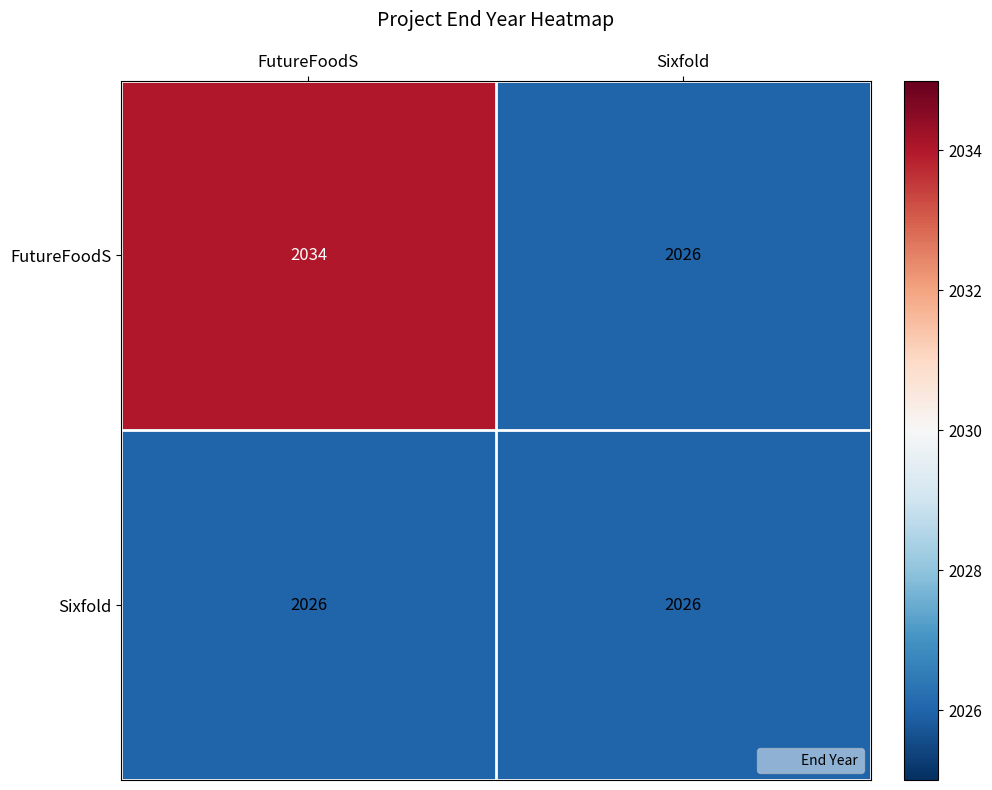

Between FutureFoodS and Sixfold, which series saw the biggest shift?

FutureFoodS